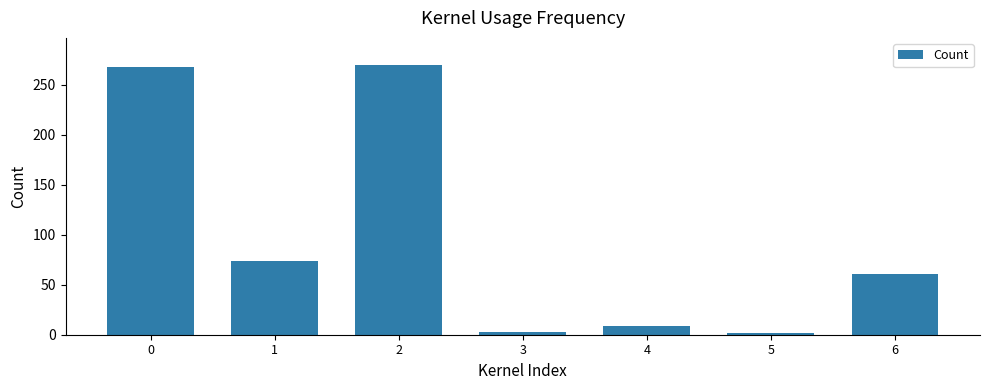

True or false: the data shows 60.5 at 6.

True